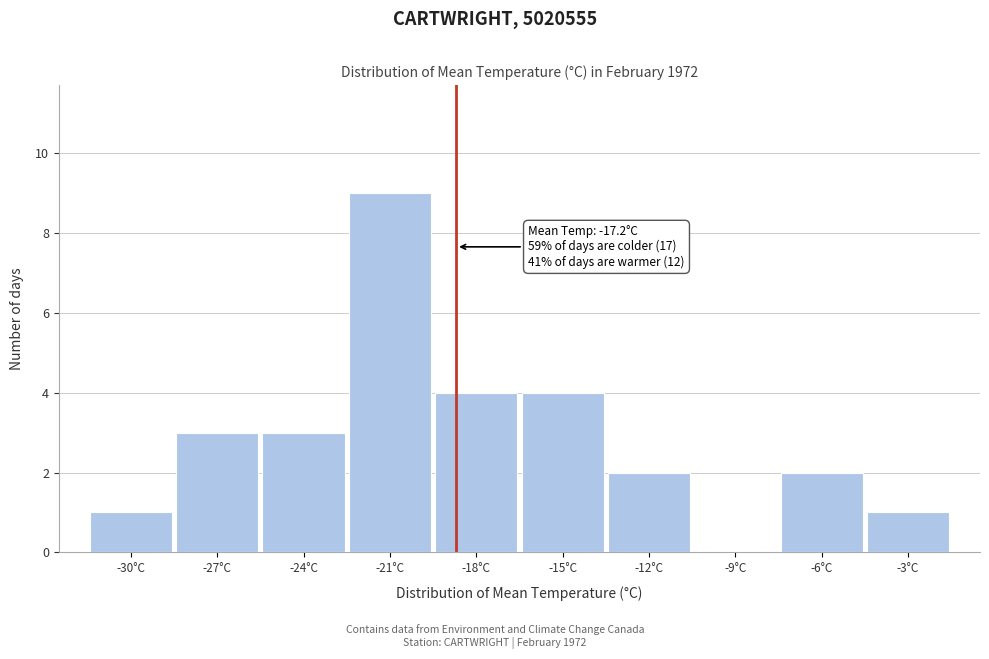

Reading right to left, what are all the values shown in this chart?

-3°C=1	-6°C=2	-9°C=0	-12°C=2	-15°C=4	-18°C=4	-21°C=9	-24°C=3	-27°C=3	-30°C=1